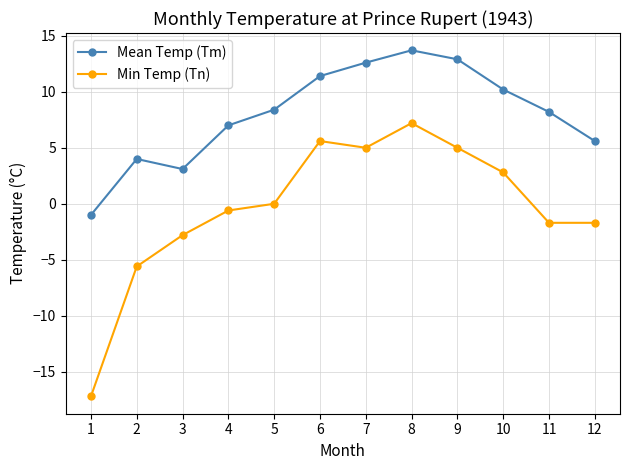

What are all the series names shown in the legend?

Mean Temp (Tm), Min Temp (Tn)